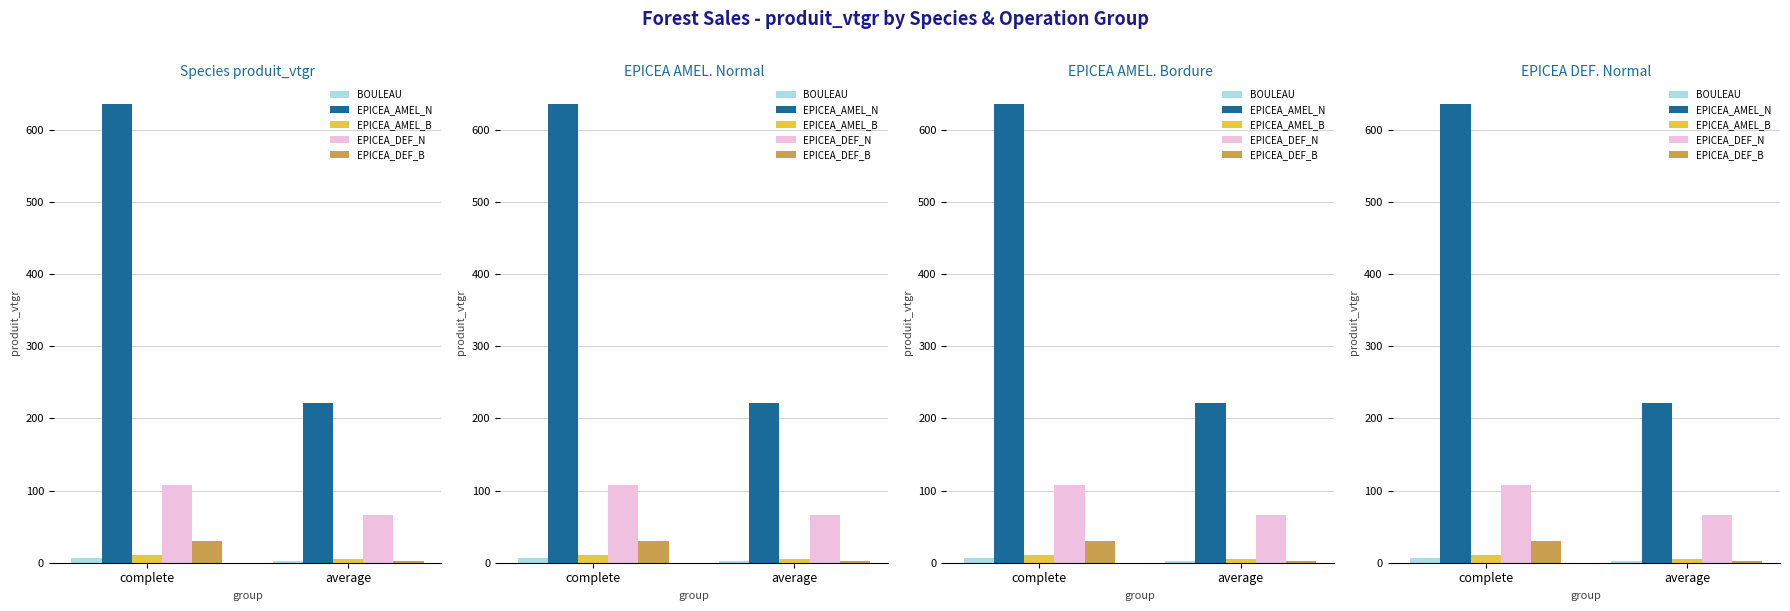

At which category is the sum across all series the highest?

complete